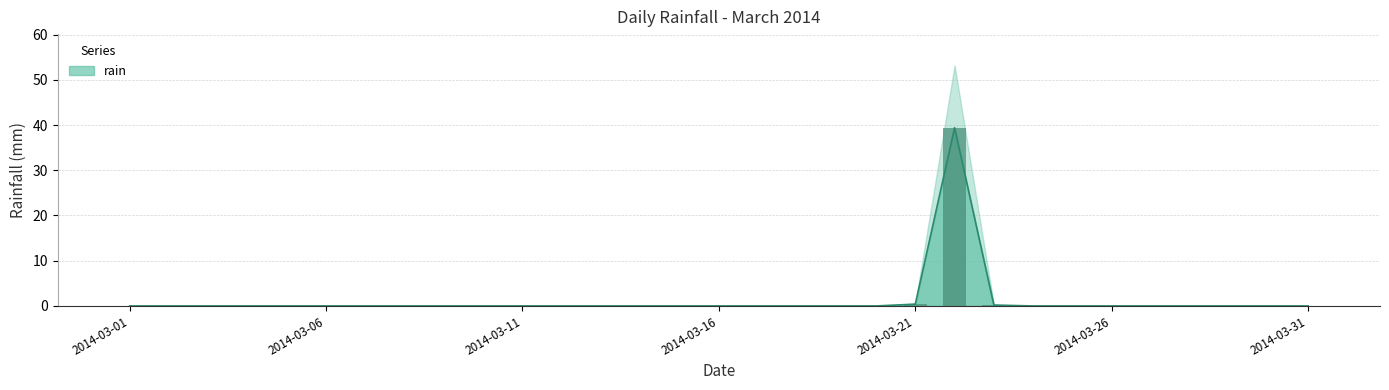

At which label is the value closest to 19?

2014-03-21